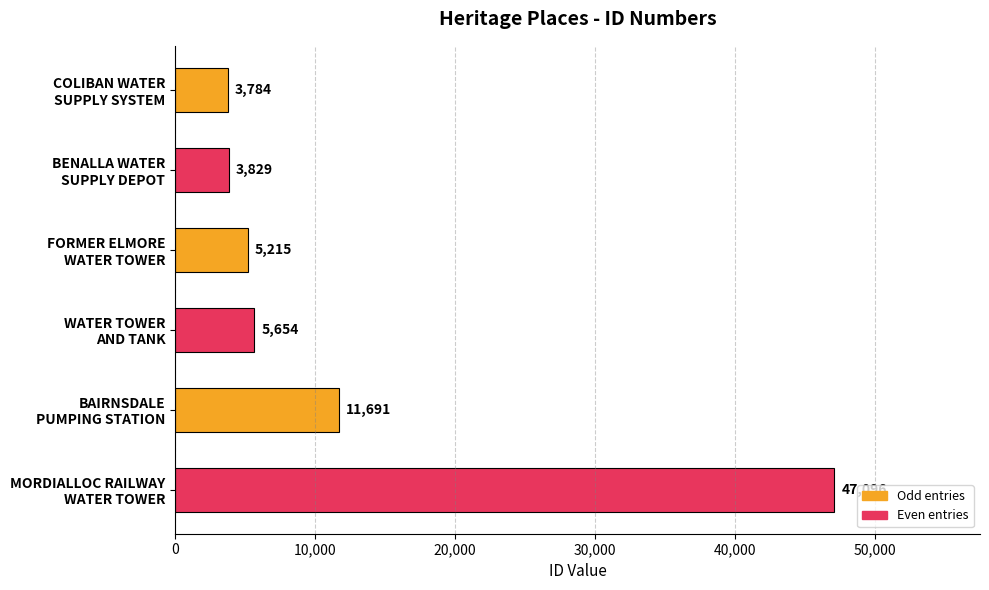

What is the smallest value displayed?

3784